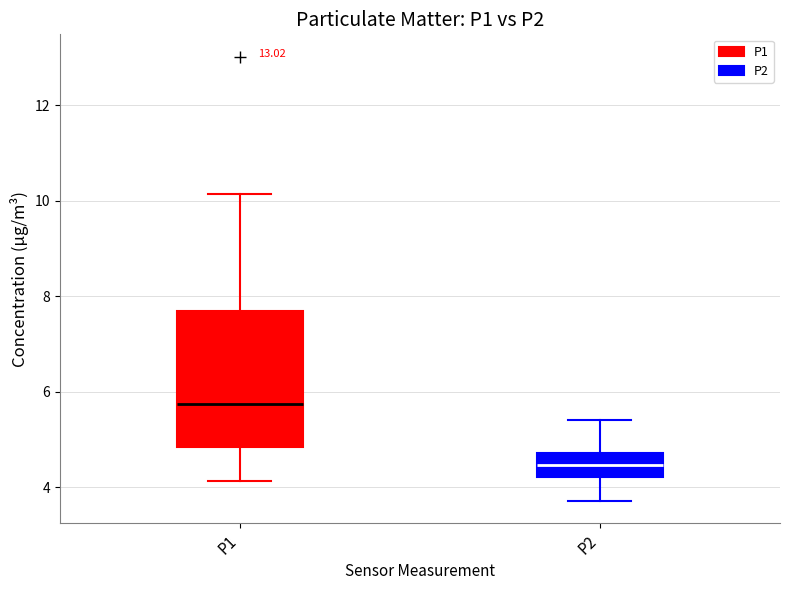

Where does the upper whisker of the box for P2 end on the y-axis? The values are not printed on the chart, so give them approximately, as read against the axis.

5.4